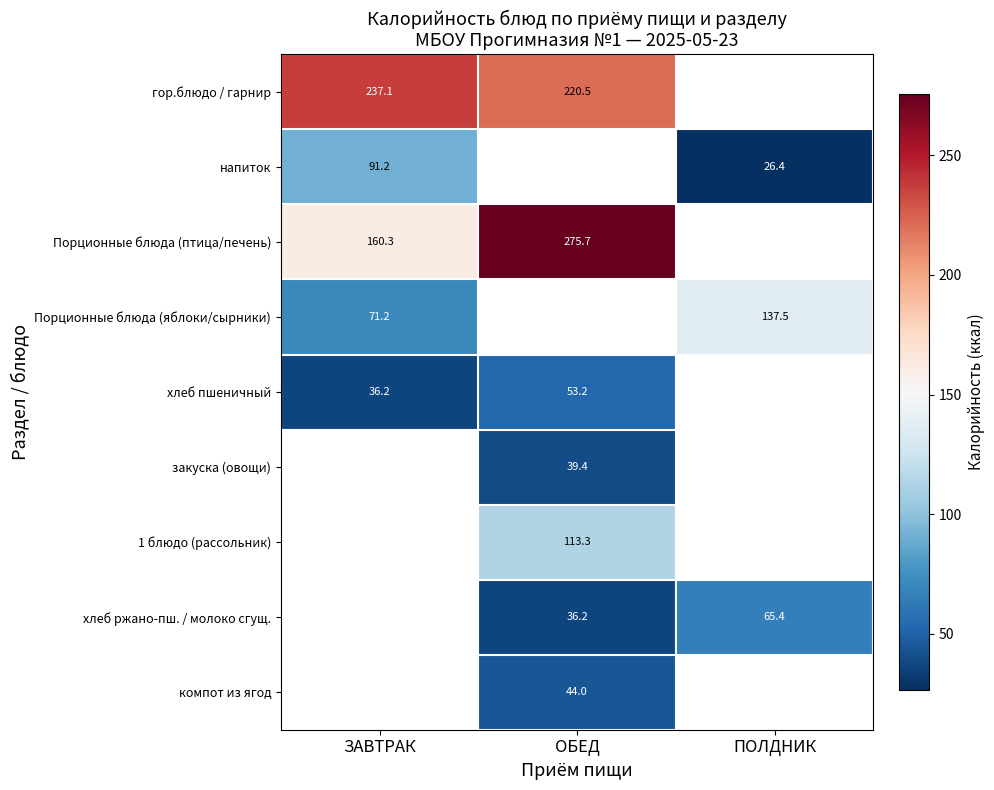

What is the greatest value displayed?

275.7